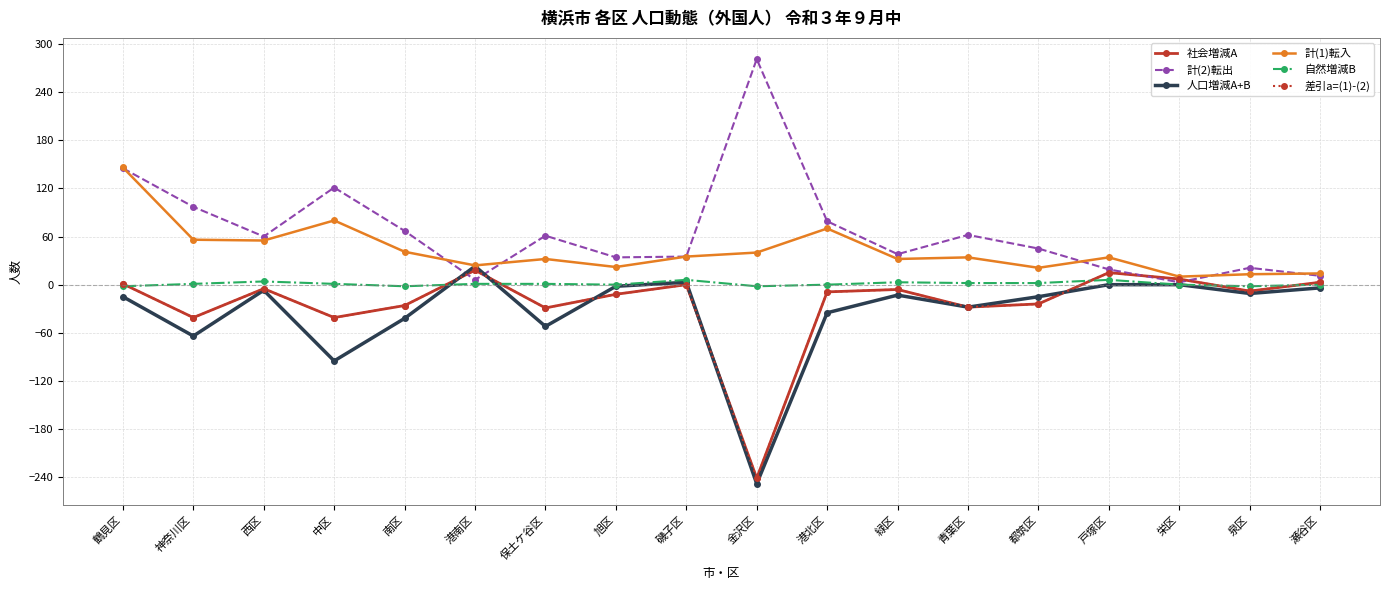

In 社会増減A, how many points are lower than both neighbors (excluding endpoints)?

6